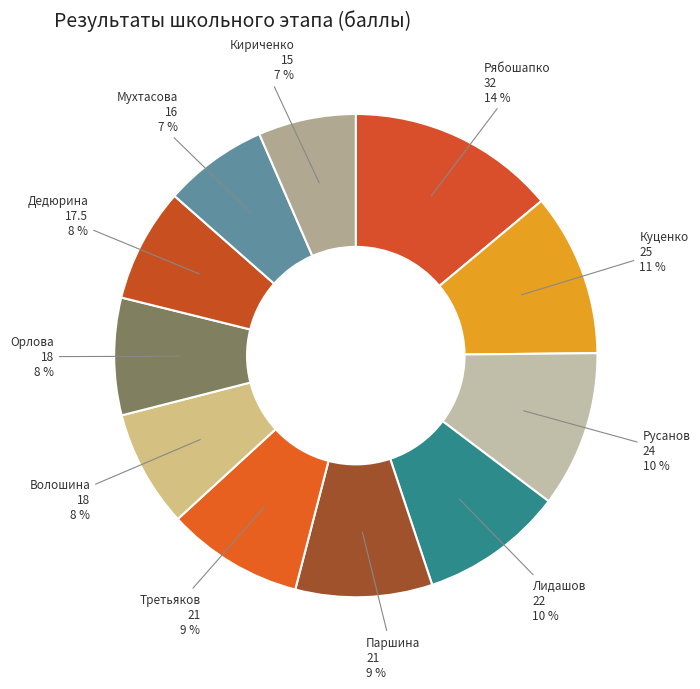

The Паршина slice represents 9% of the pie. True or false?

True